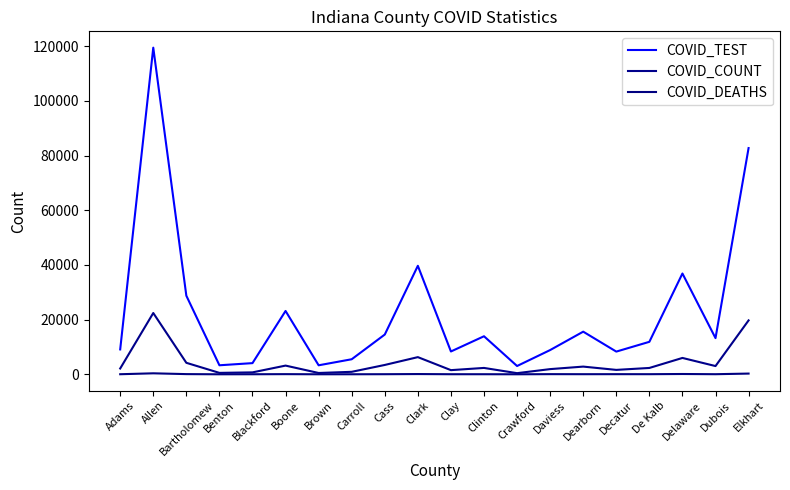

Which series has the largest range (max minus min)?

COVID_TEST